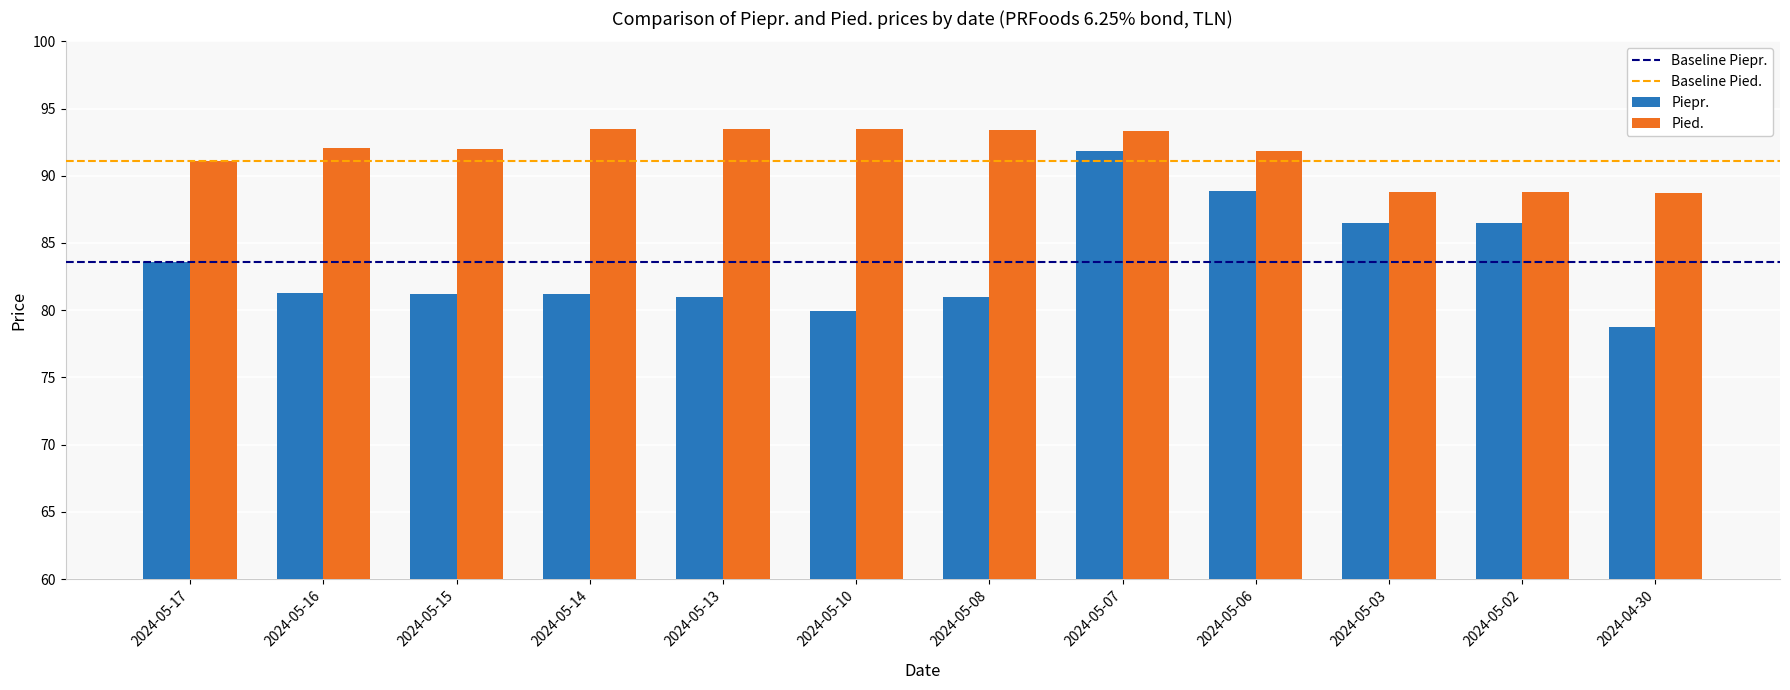

What is the greatest value displayed?

93.5